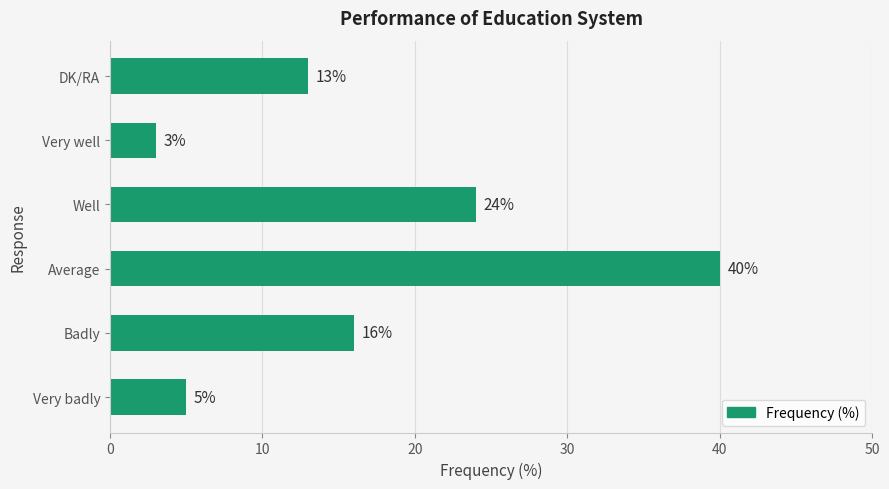

The chart shows a value of 40 at Average. True or false?

True